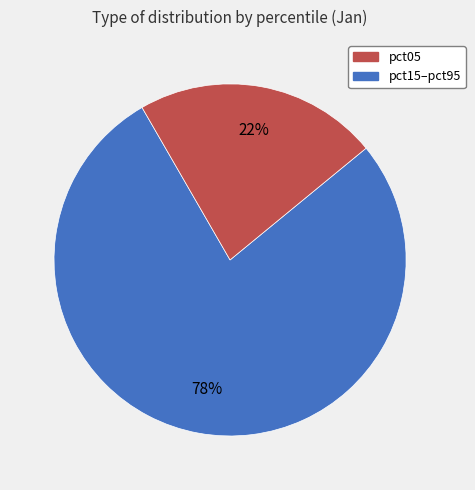

Is there any slice that represents more than half of the pie?

Yes